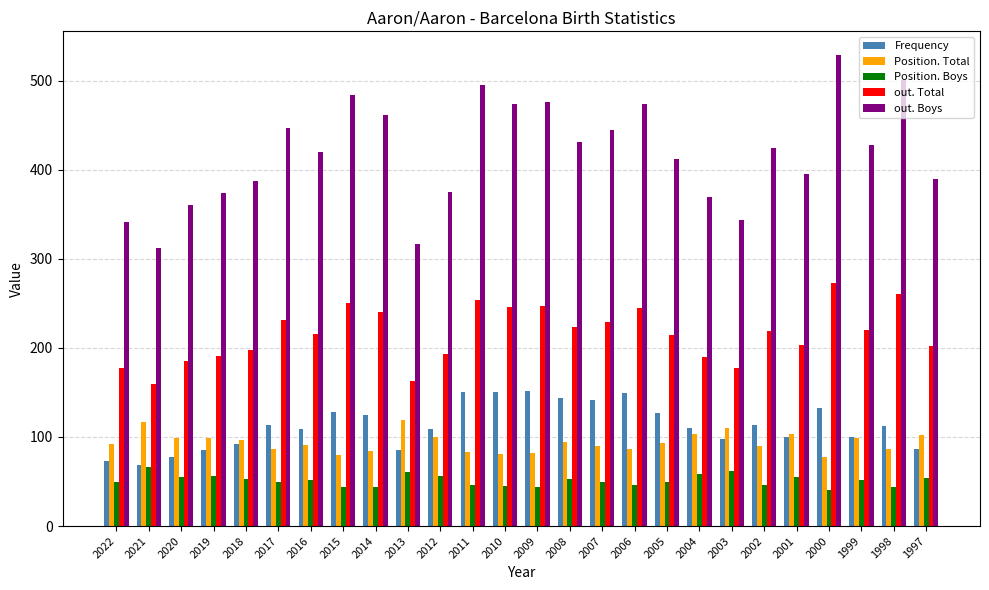

True or false: out. Total has a value of 440 at 1998.

False